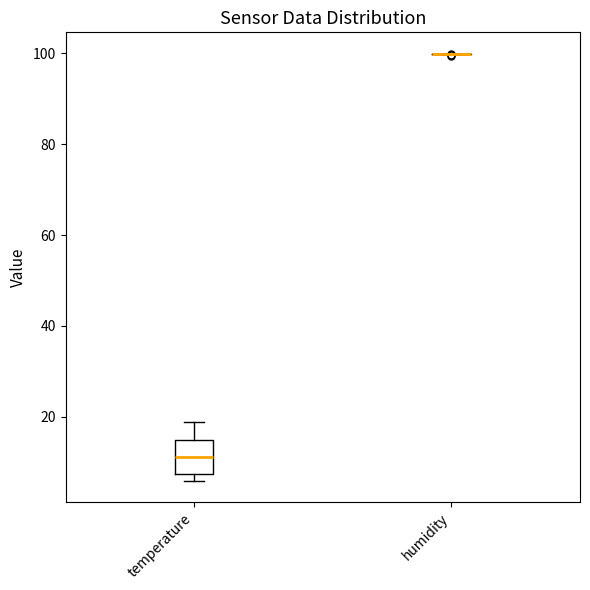

Reading left to right, read every box against the y-axis: the position of its median line, the range the box covers, and the ends of its whiskers. The values are not printed on the chart, so give them approximately, as read against the axis.

temperature: median 12, box 8 to 14, whiskers 6 to 18
humidity: box collapsed to a line at 100, whiskers 100 to 100